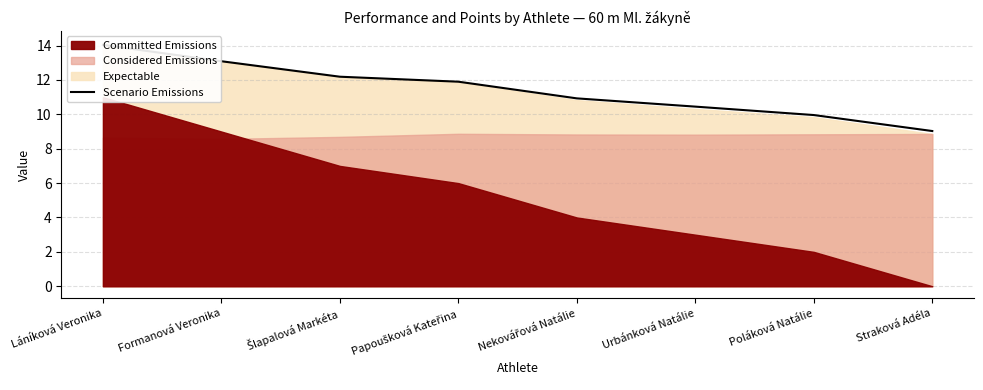

What is the average value?

11.4